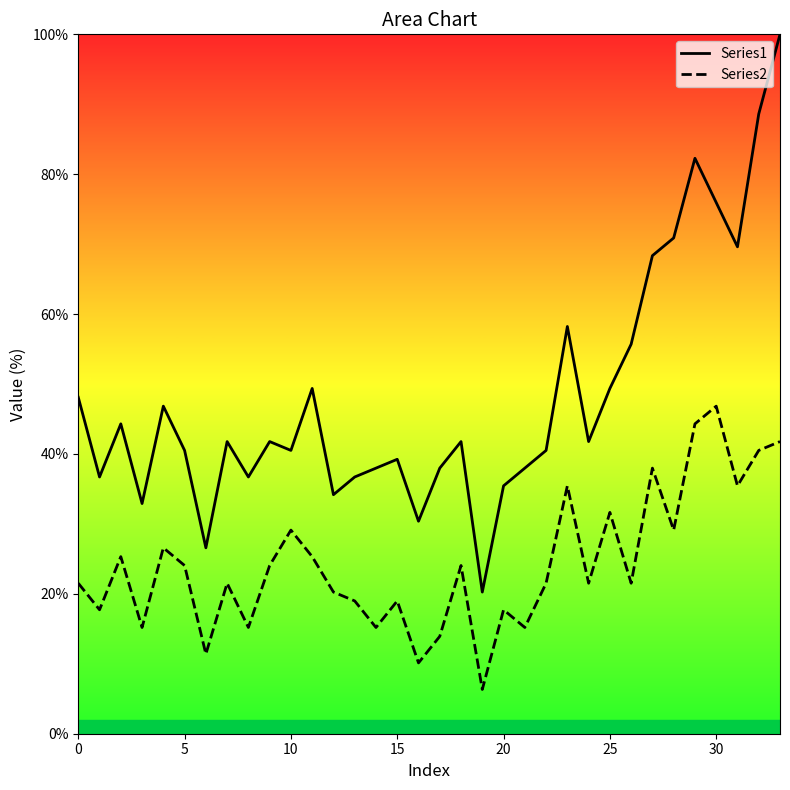

What is the minimum value shown in the chart?

6.3